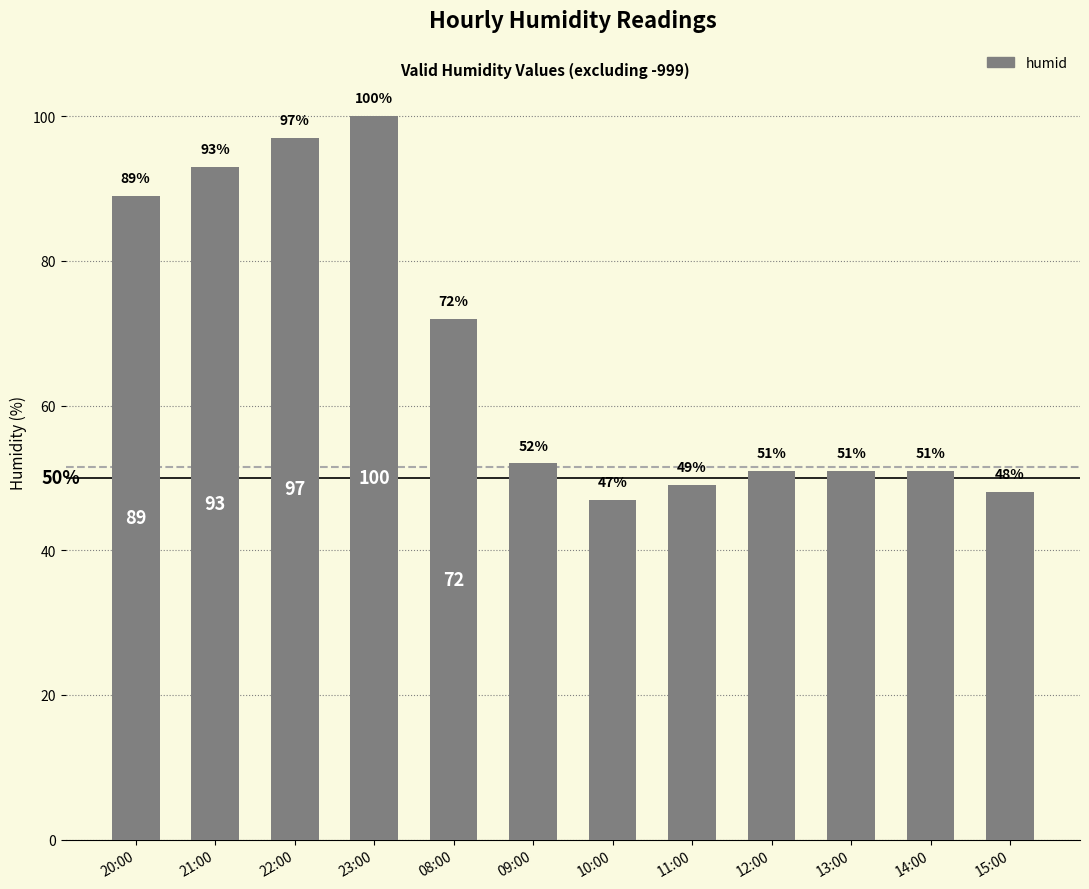

Where does the data first go above 52?

20:00